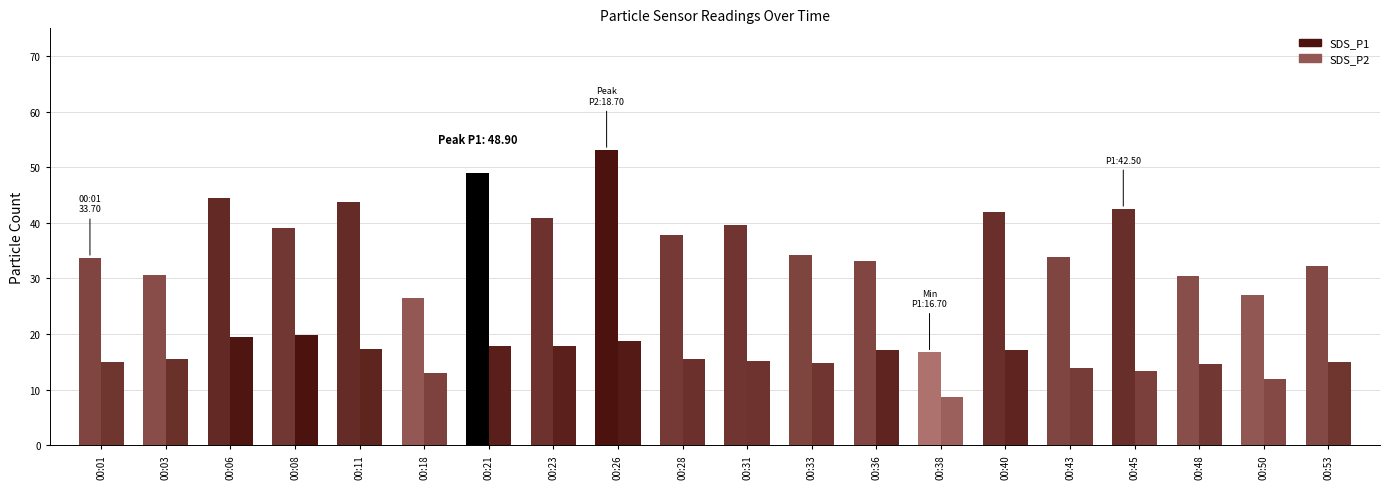

What are all the series names shown in the legend?

SDS_P1, SDS_P2